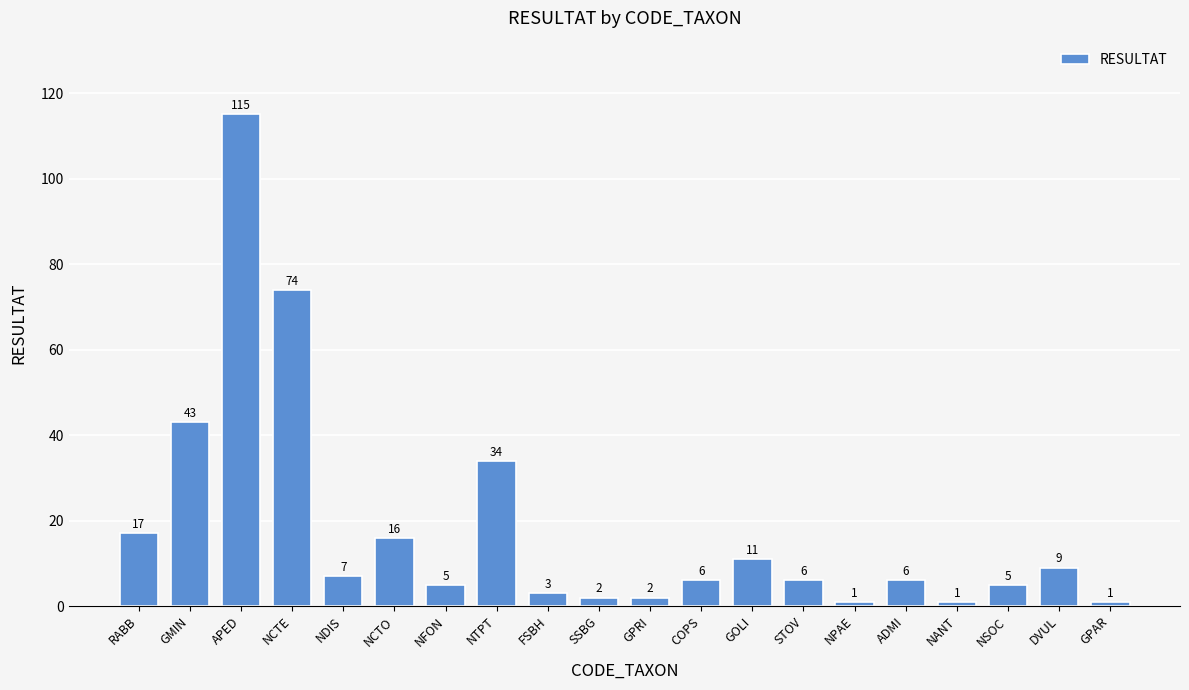

What is the maximum value shown in the chart?

115